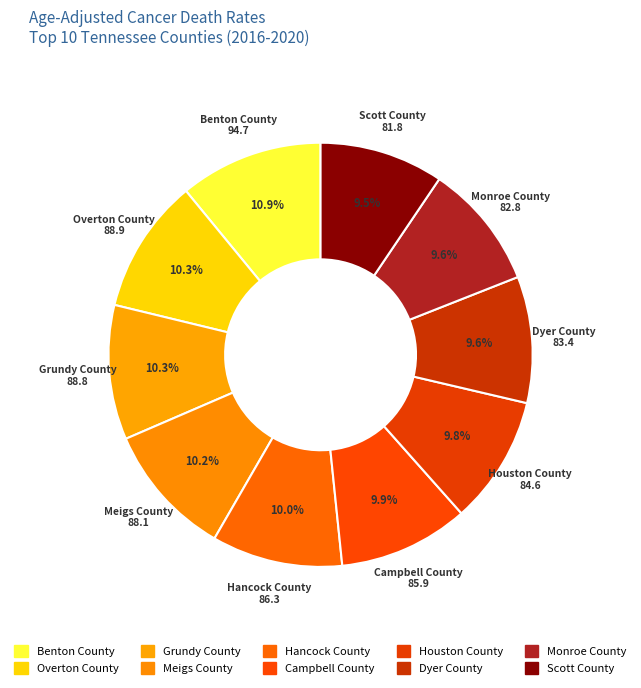

True or false: Overton County accounts for 1% of the total.

False